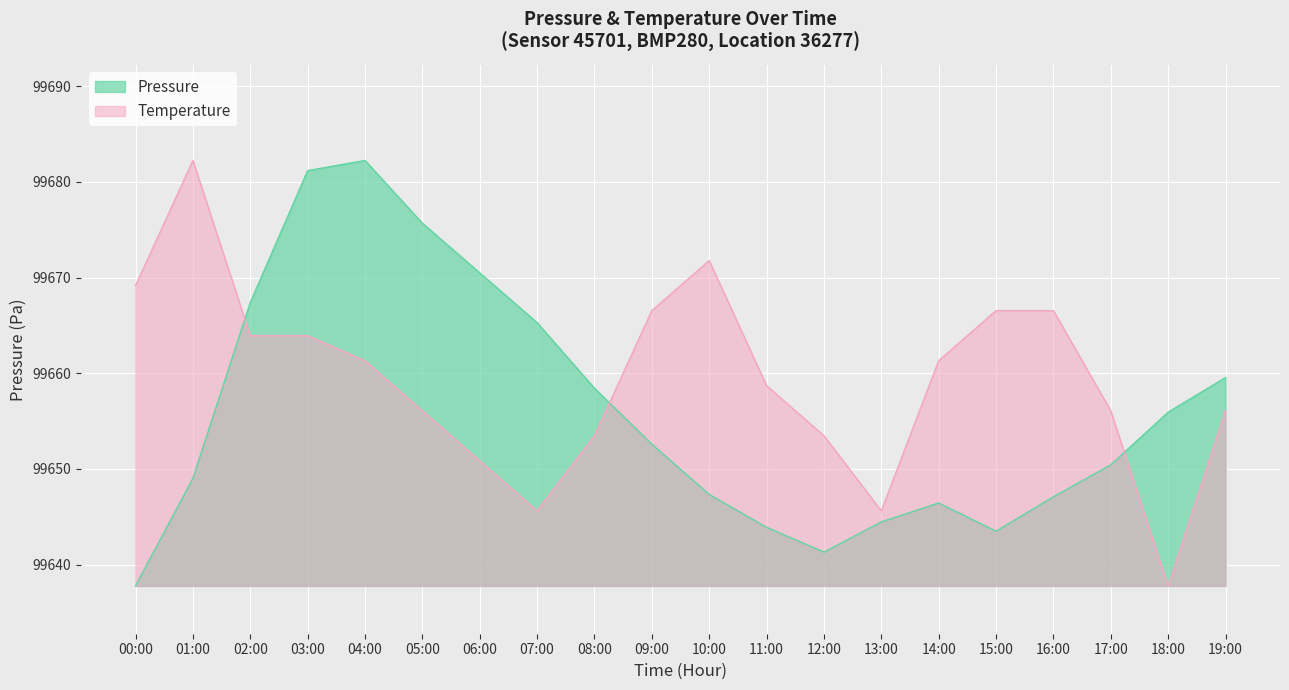

True or false: Temperature has more than 1 interior local peaks.

True